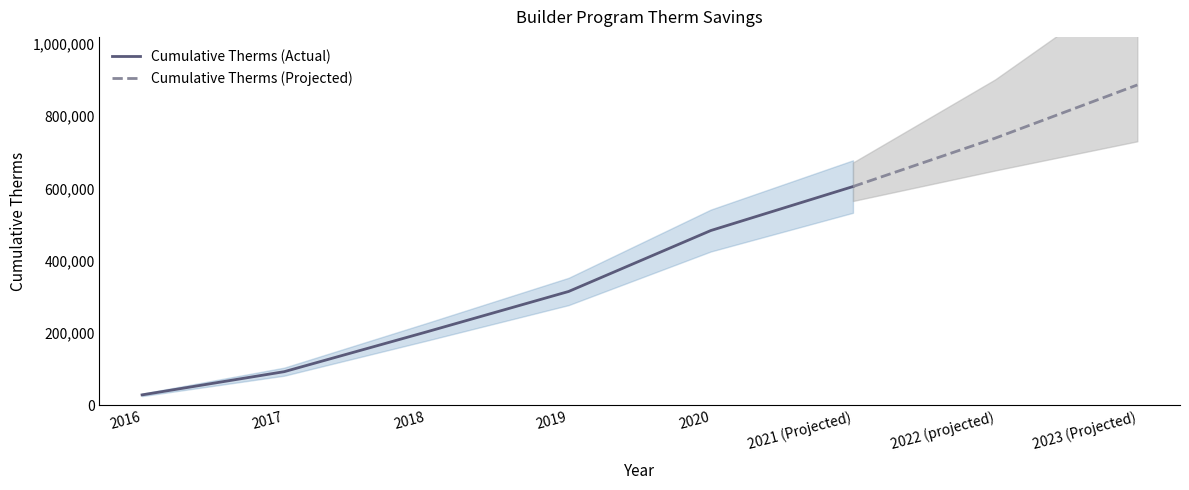

What is the greatest value displayed?

886382.1